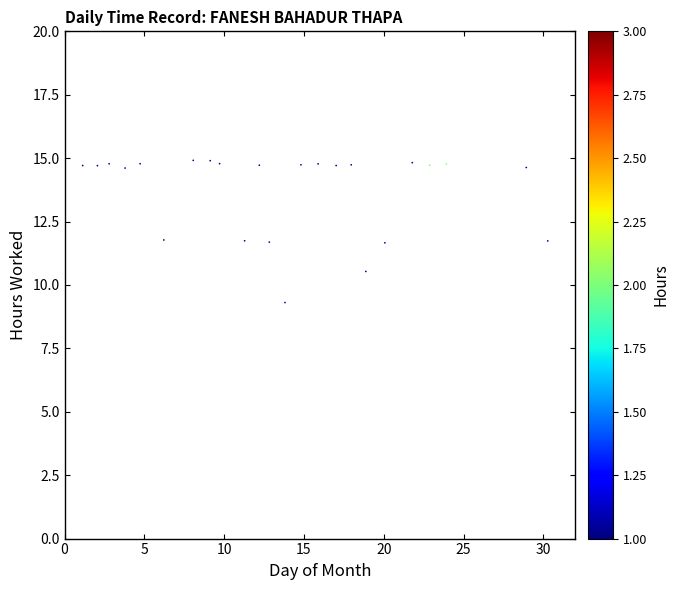

What is the range of Y values (max minus min)?

5.6